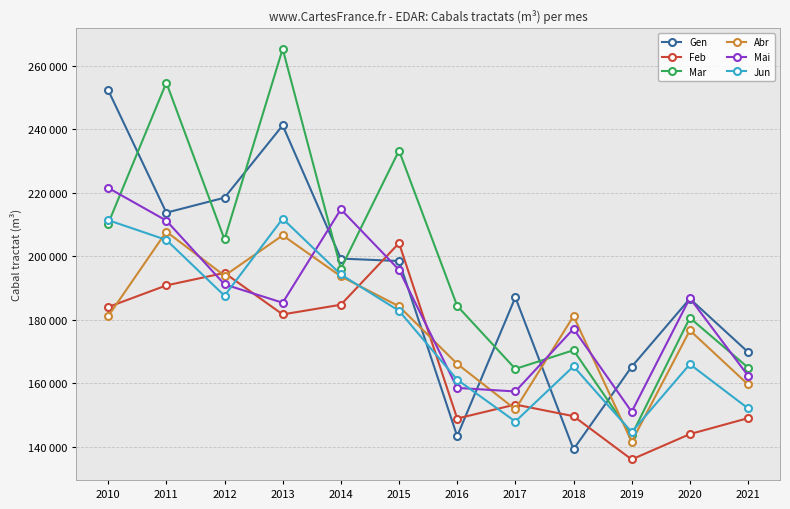

What is the sum of all Abr values?

2144089